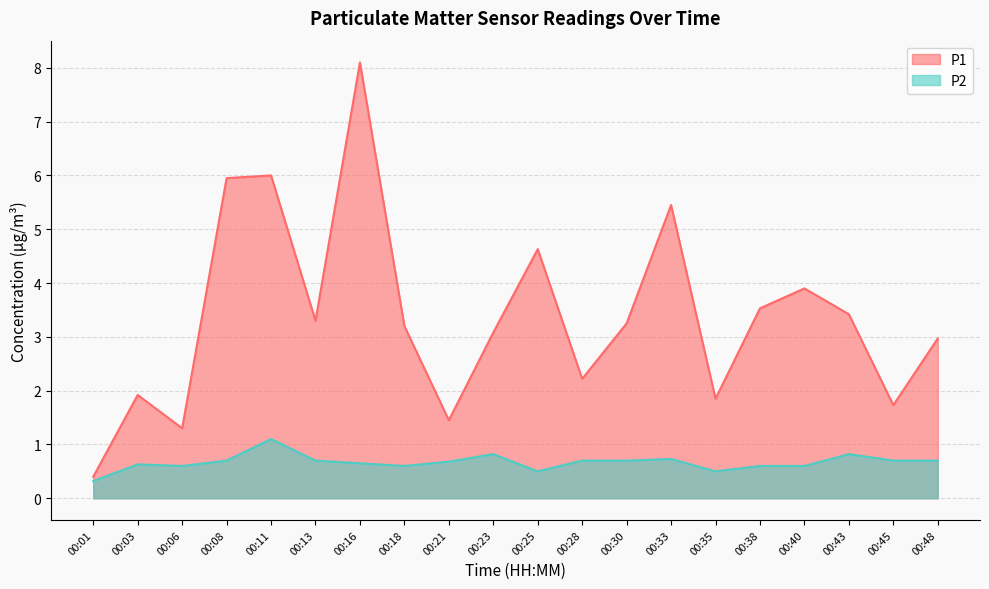

Where is P2 nearest to the value 0?

00:01